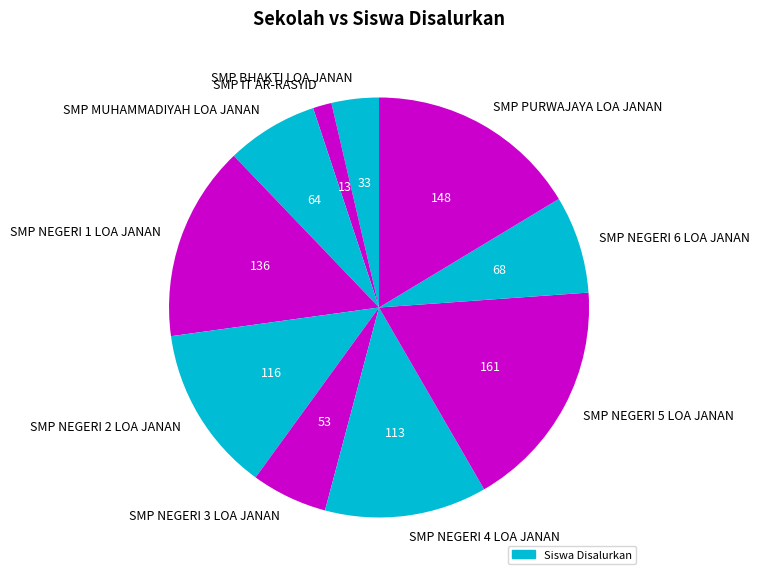

Approximately how many times larger is the value at SMP NEGERI 2 LOA JANAN compared to SMP IT AR-RASYID?

8.9